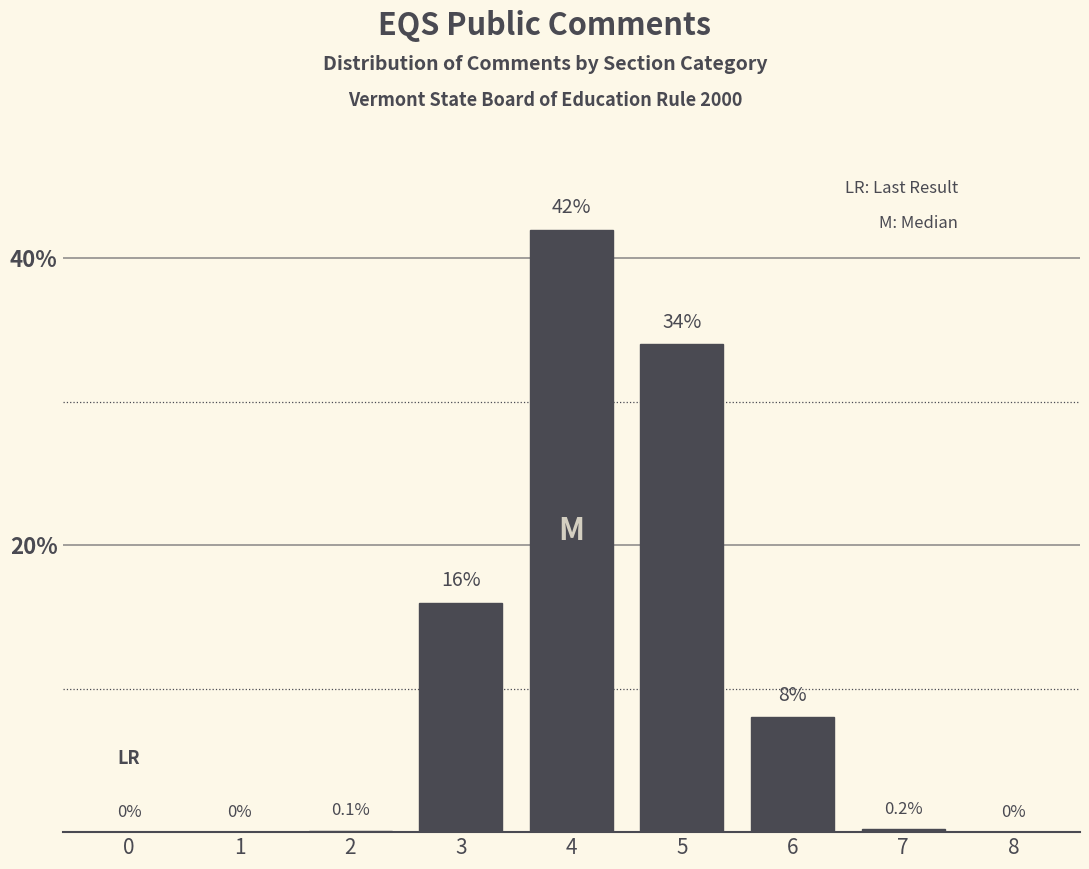

Reading right to left, extract all data points from this chart.

8=0.0	7=0.2	6=8.0	5=34.0	4=42.0	3=16.0	2=0.1	1=0.0	0=0.0